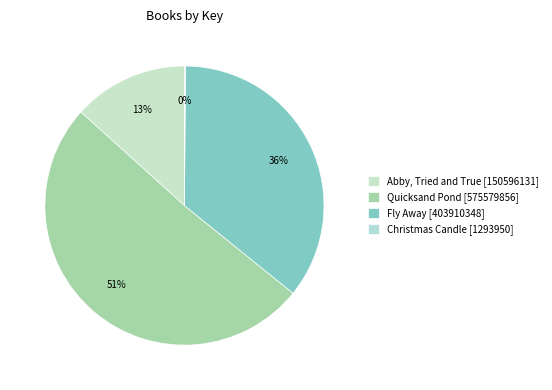

Which has a higher value, Abby, Tried and True or Quicksand Pond?

Quicksand Pond